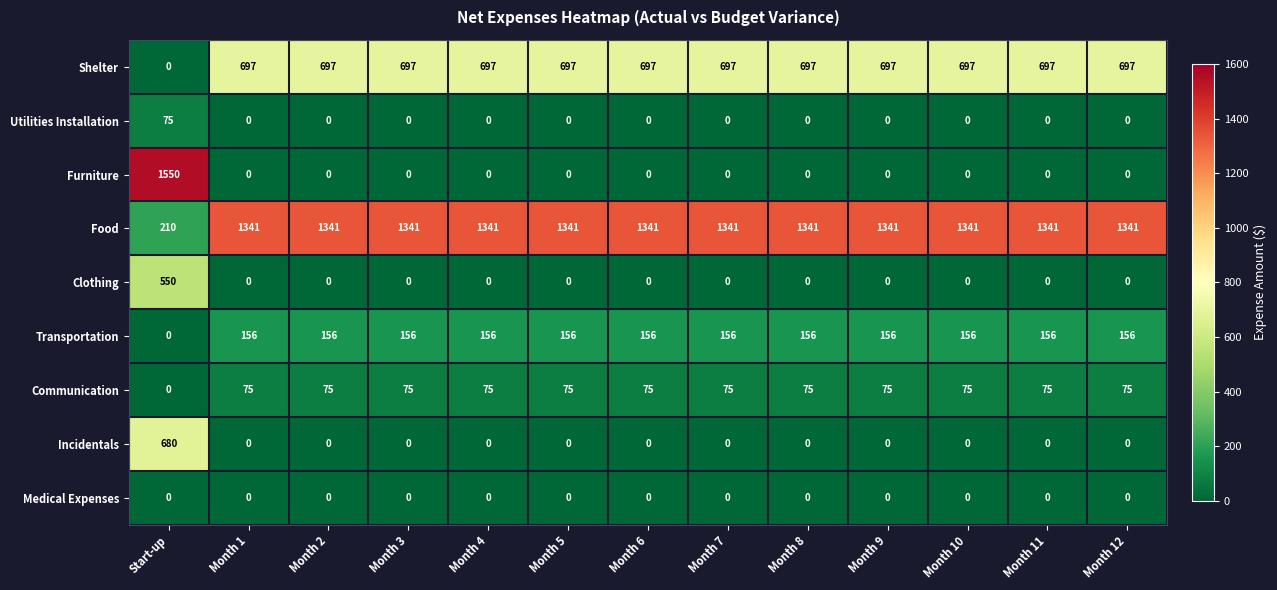

What is the sum of the Food values at Month 1 and Month 2?

2682